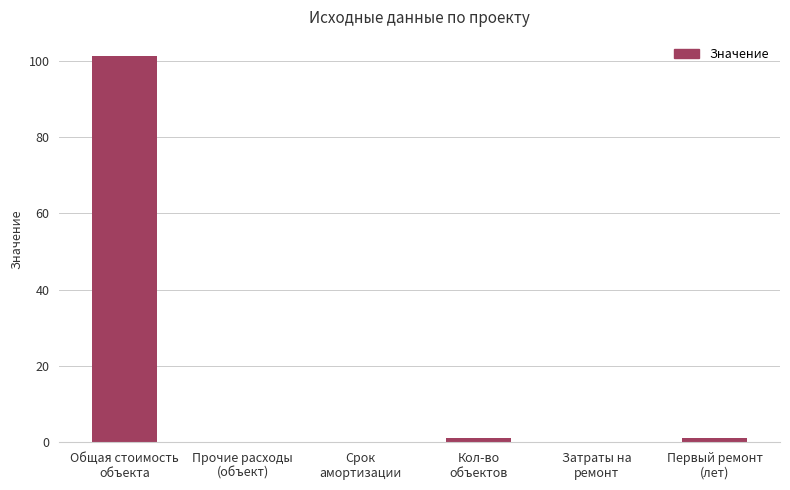

The value at Прочие расходы
(объект) is -61.1. True or false?

False